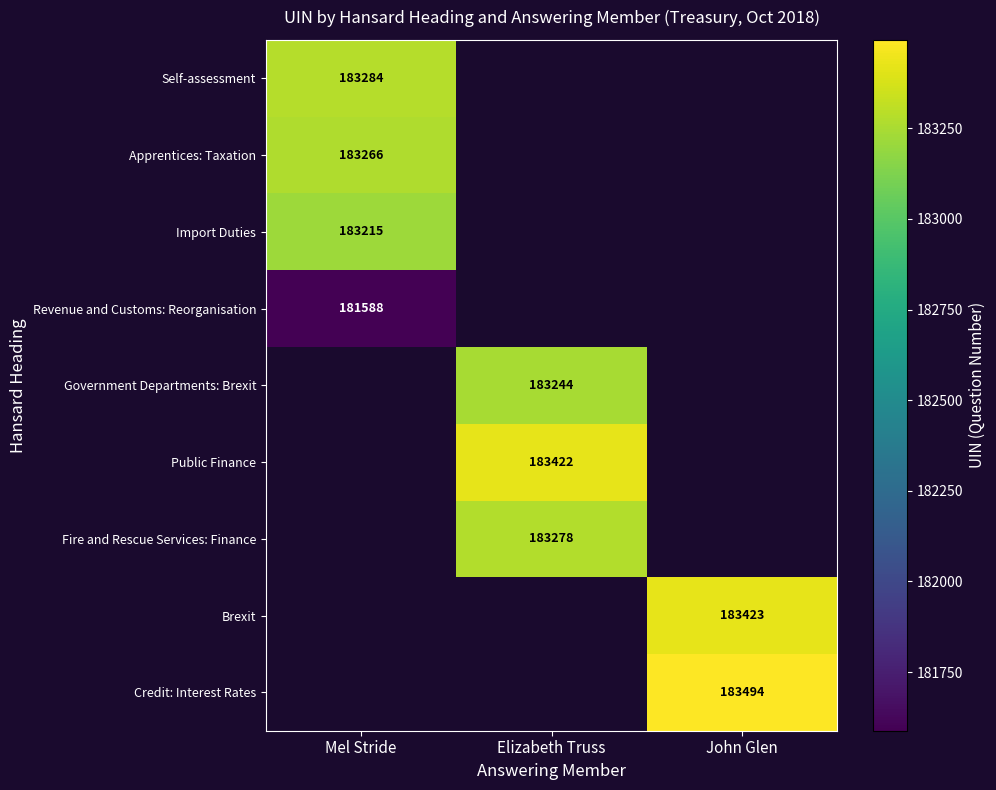

How many series are shown in this chart?

9